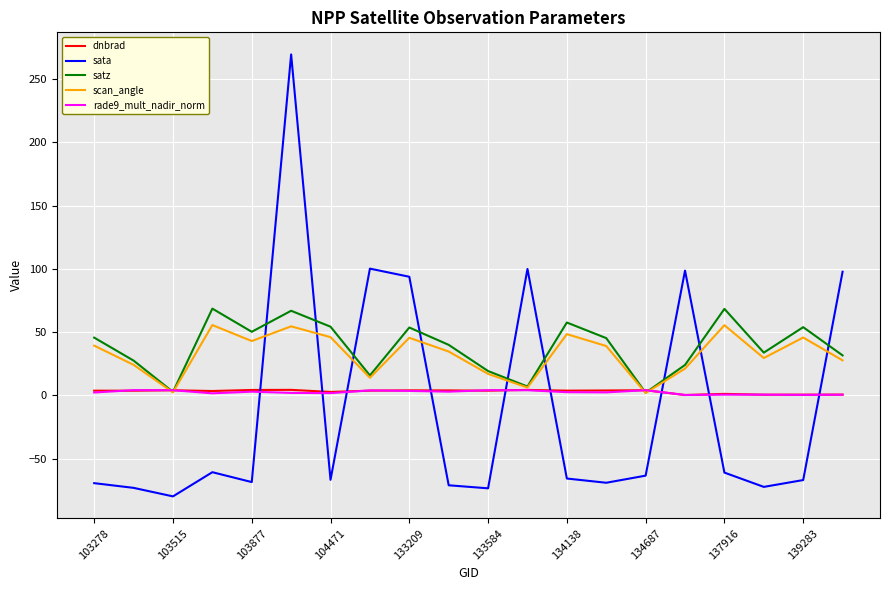

What is the difference between the maximum and second lowest values in the scan_angle series?

53.1